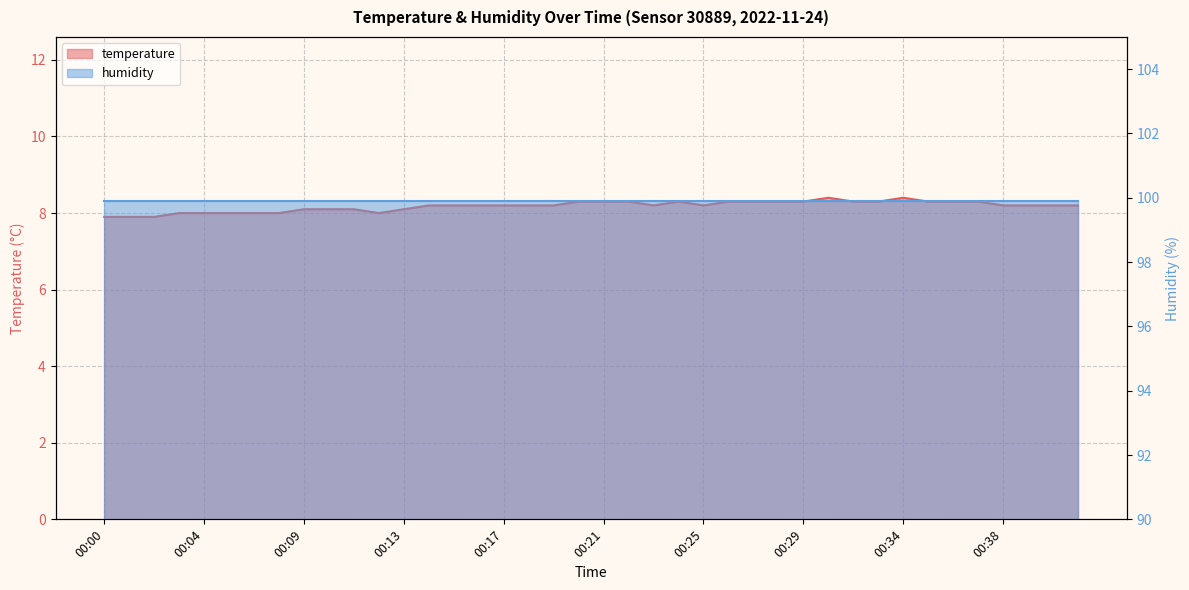

What is the minimum value shown in the chart?

7.9